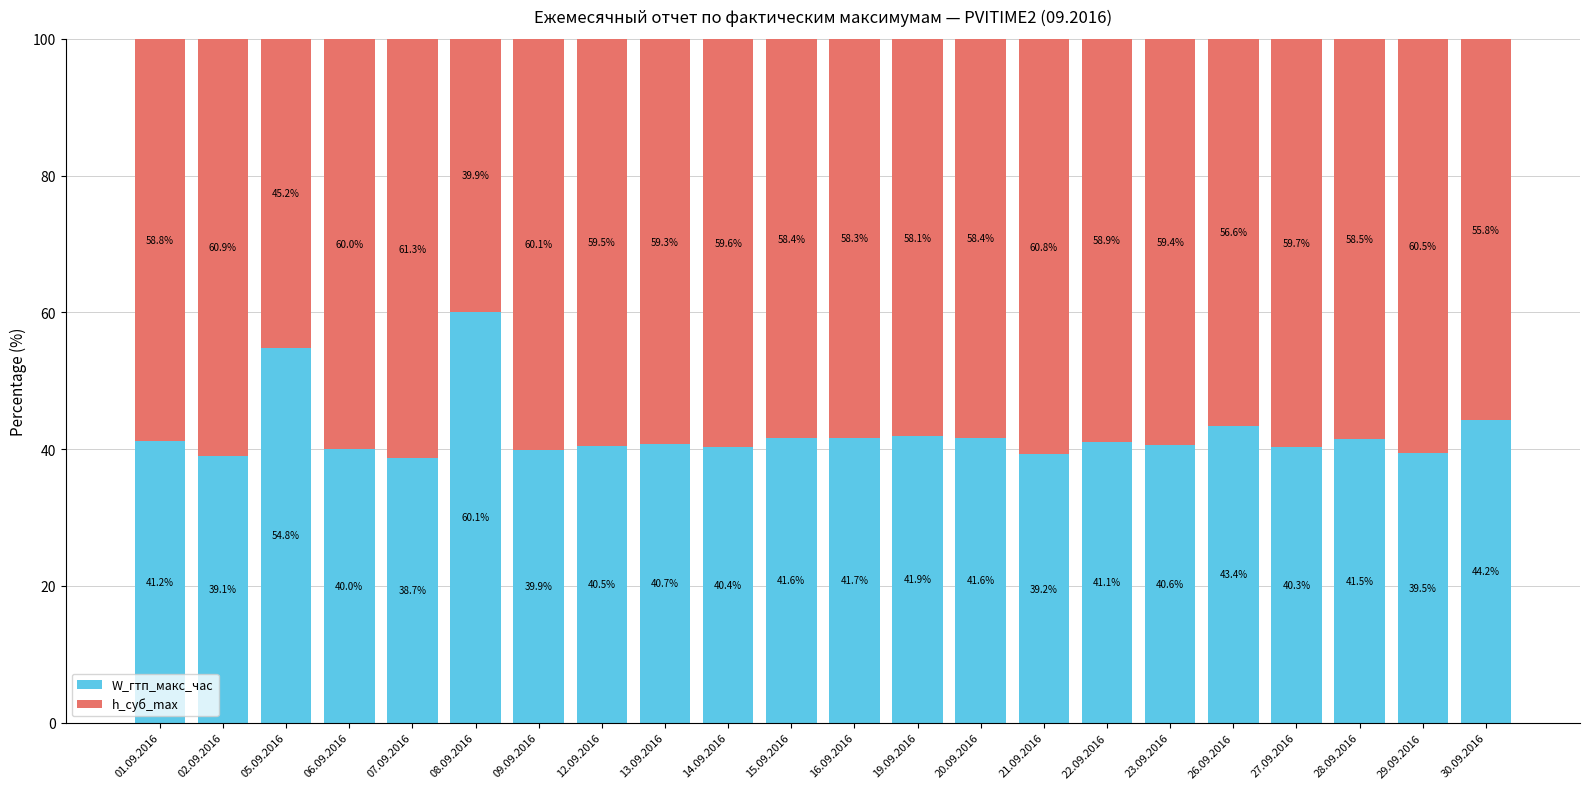

Reading left to right, transcribe the values for W_гтп_макс_час.

41.2	39.1	54.8	40.0	38.7	60.1	39.9	40.5	40.7	40.4	41.6	41.7	41.9	41.6	39.2	41.1	40.6	43.4	40.3	41.5	39.5	44.2